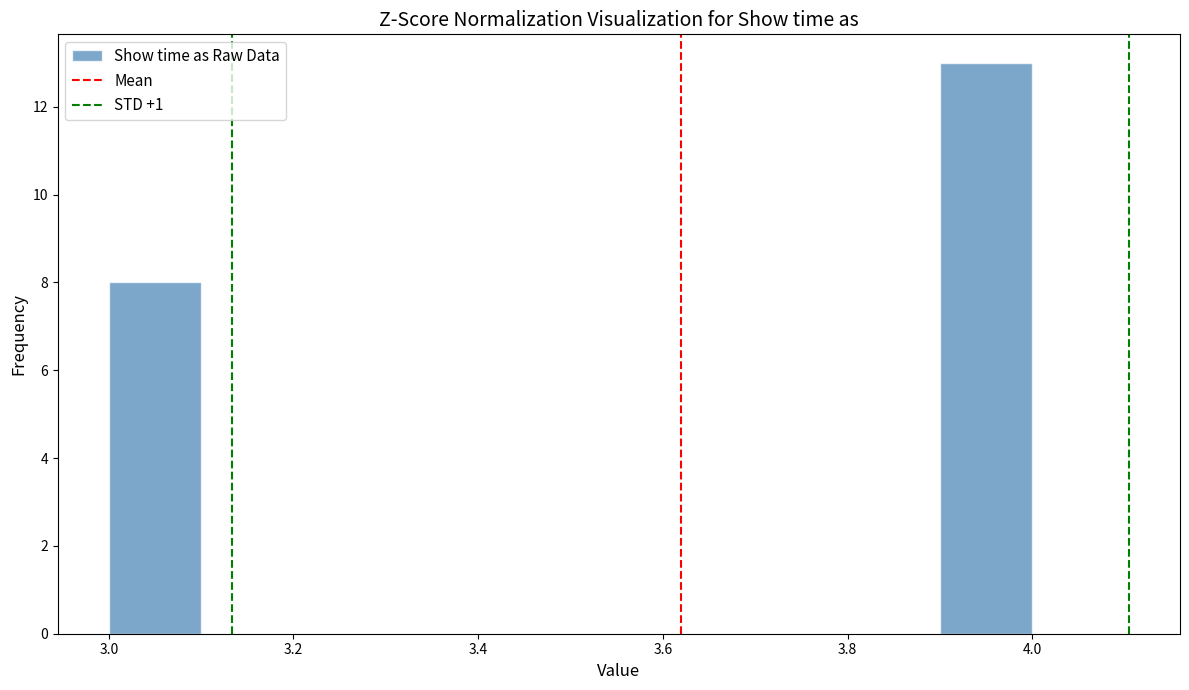

Reading left to right, list every bar in this chart as the range it spans on the x-axis followed by its height. The values are not printed on the chart, so give them approximately, as read against the axis.

3.0 to 3.1: 8
3.1 to 3.2: 0
3.2 to 3.3: 0
3.3 to 3.4: 0
3.4 to 3.5: 0
3.5 to 3.6: 0
3.6 to 3.7: 0
3.7 to 3.8: 0
3.8 to 3.9: 0
3.9 to 4.0: 13